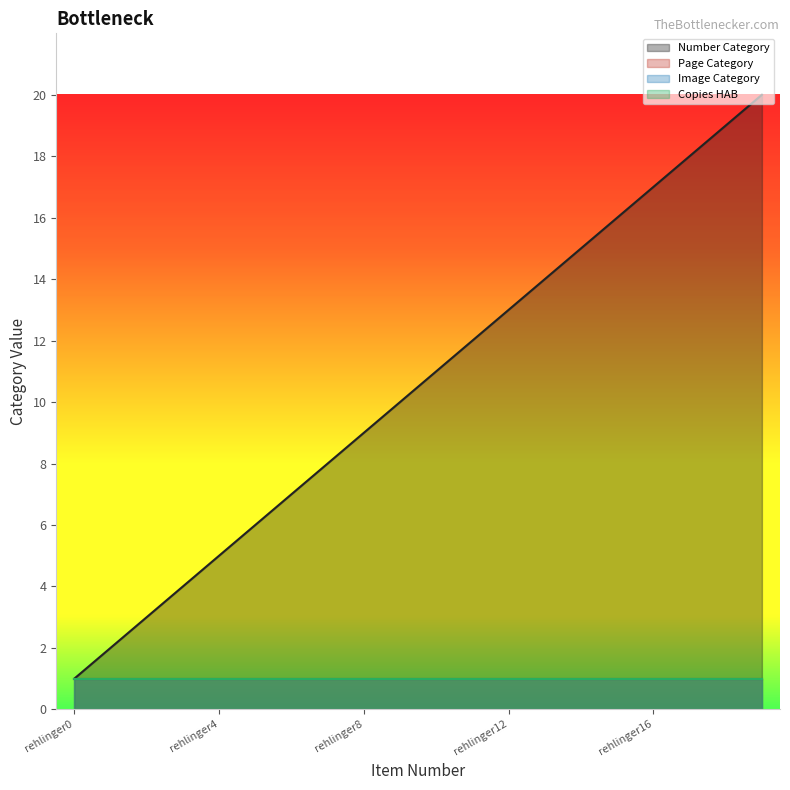

What is the value of the pageCat point at the 13th from the left?

1